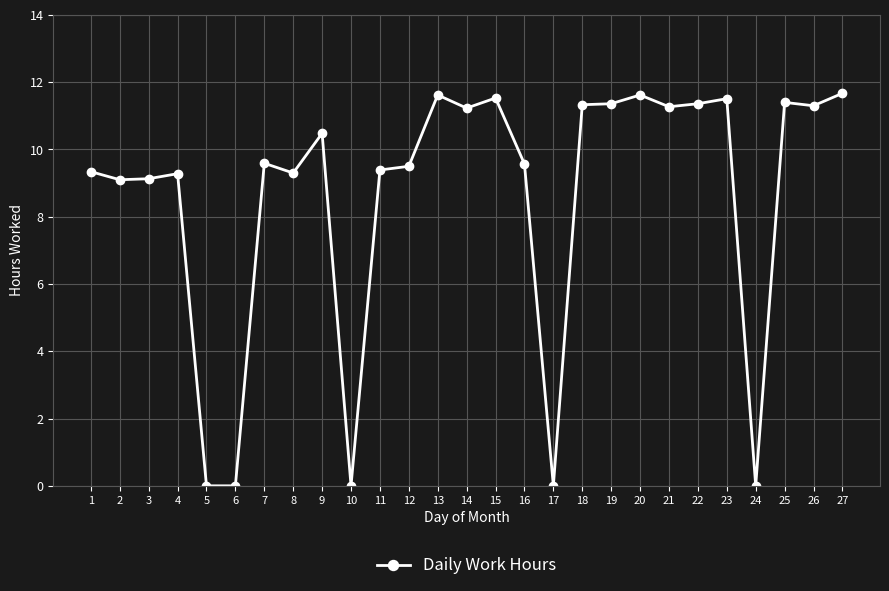

The chart shows a value of 4.3 at 25. True or false?

False